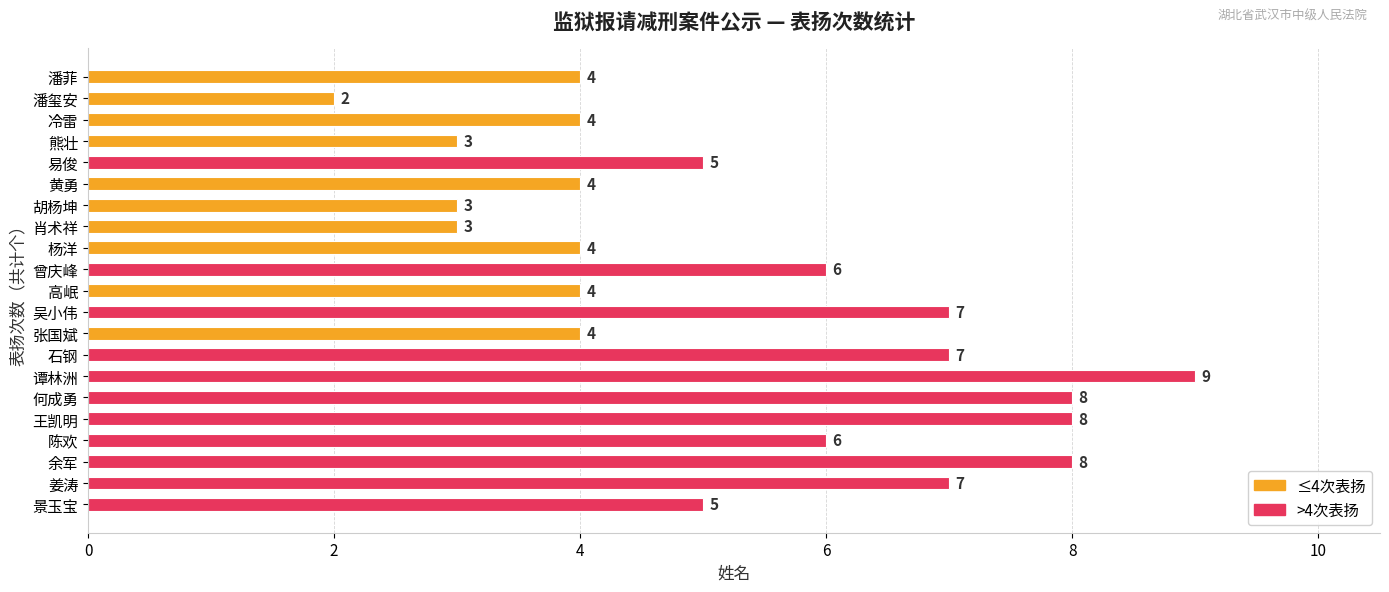

Reading top to bottom, list all the values displayed in this chart.

4	2	4	3	5	4	3	3	4	6	4	7	4	7	9	8	8	6	8	7	5